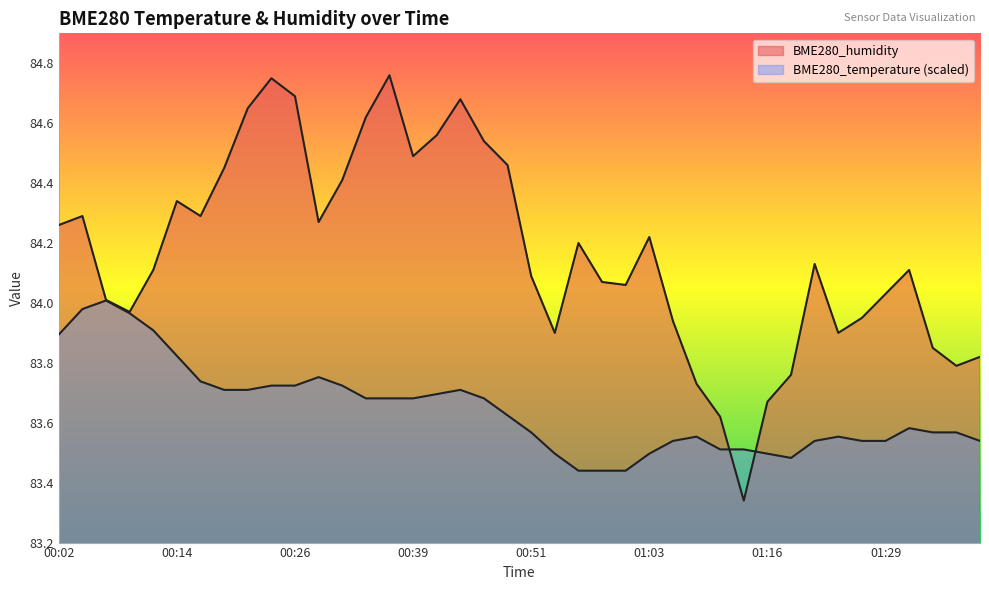

True or false: BME280_humidity and BME280_temperature cross at least once.

True